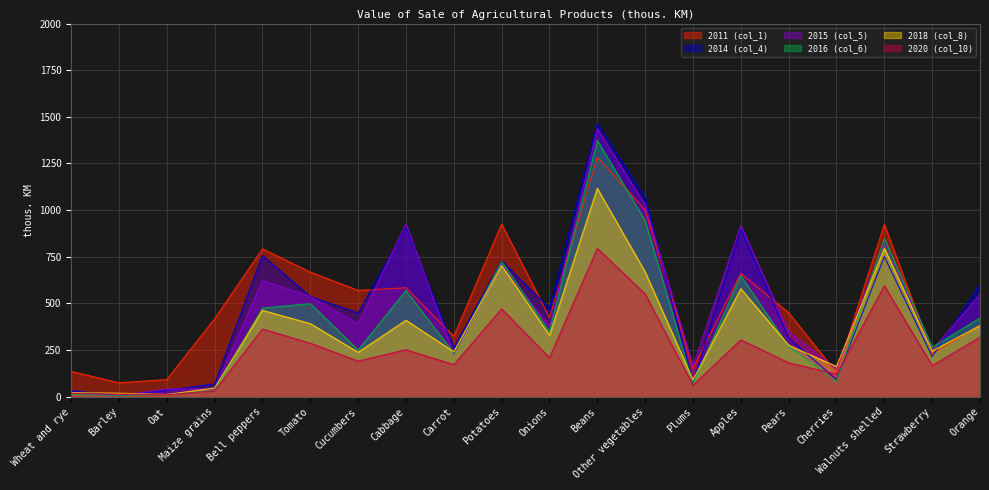

Is it true that 2016 (col_6) equals 12 at Oat?

True